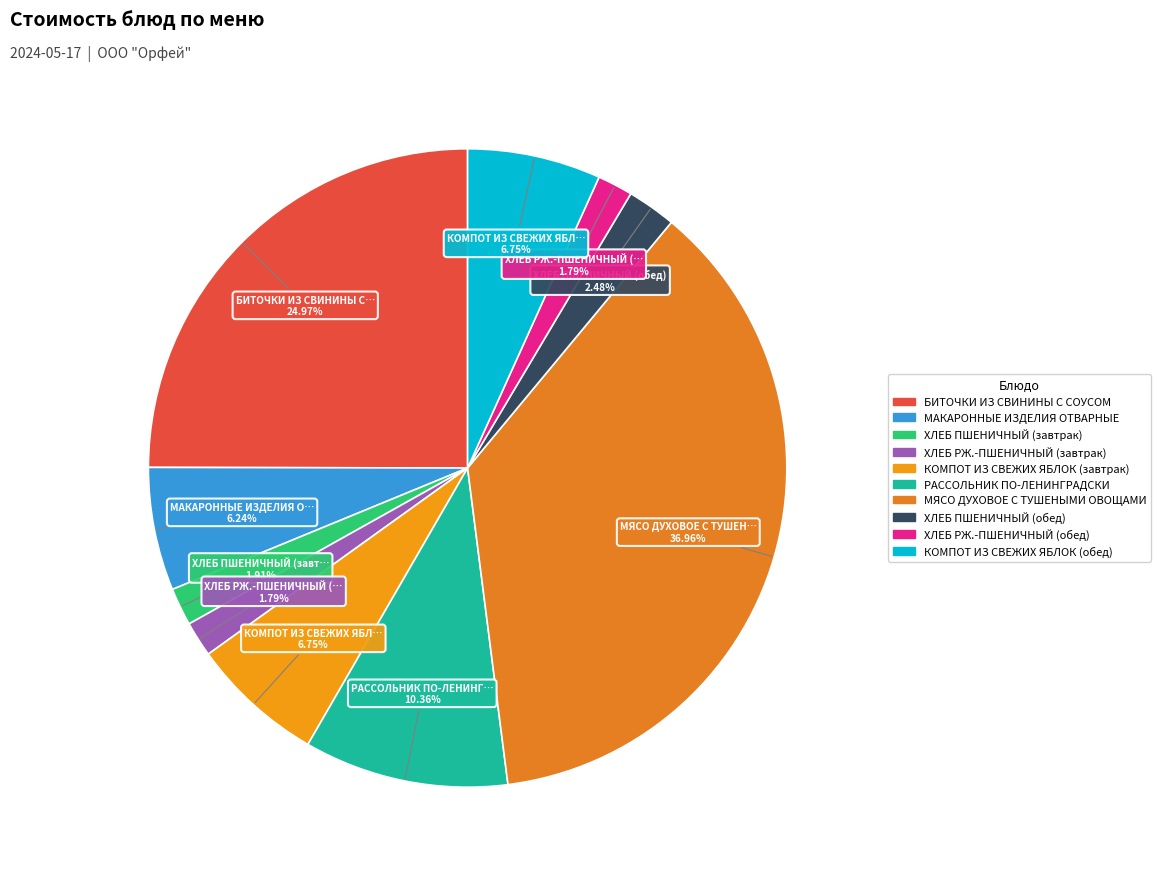

How many segments does this pie chart have?

10